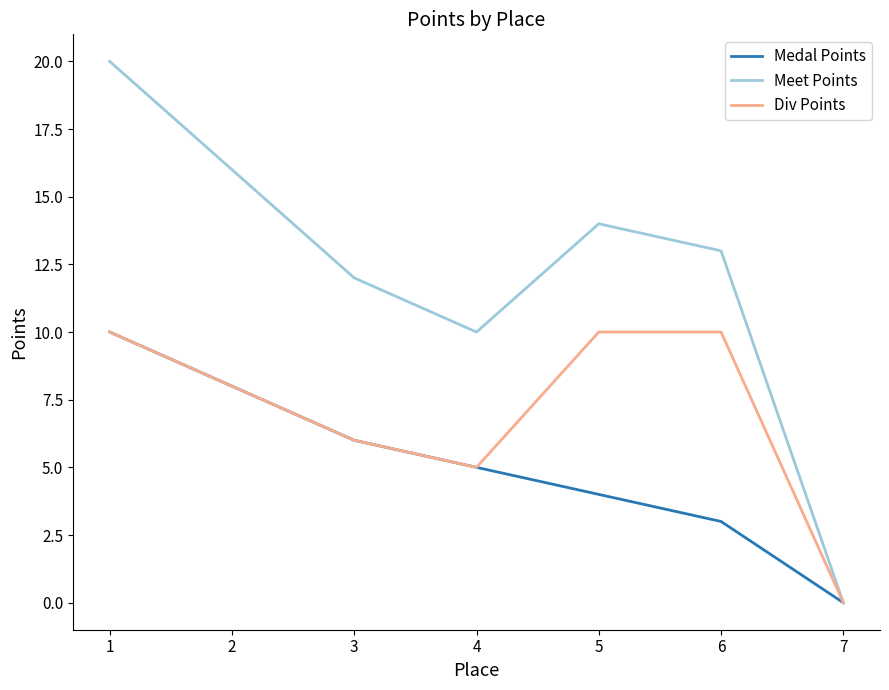

At which label does Meet Points reach its peak?

1